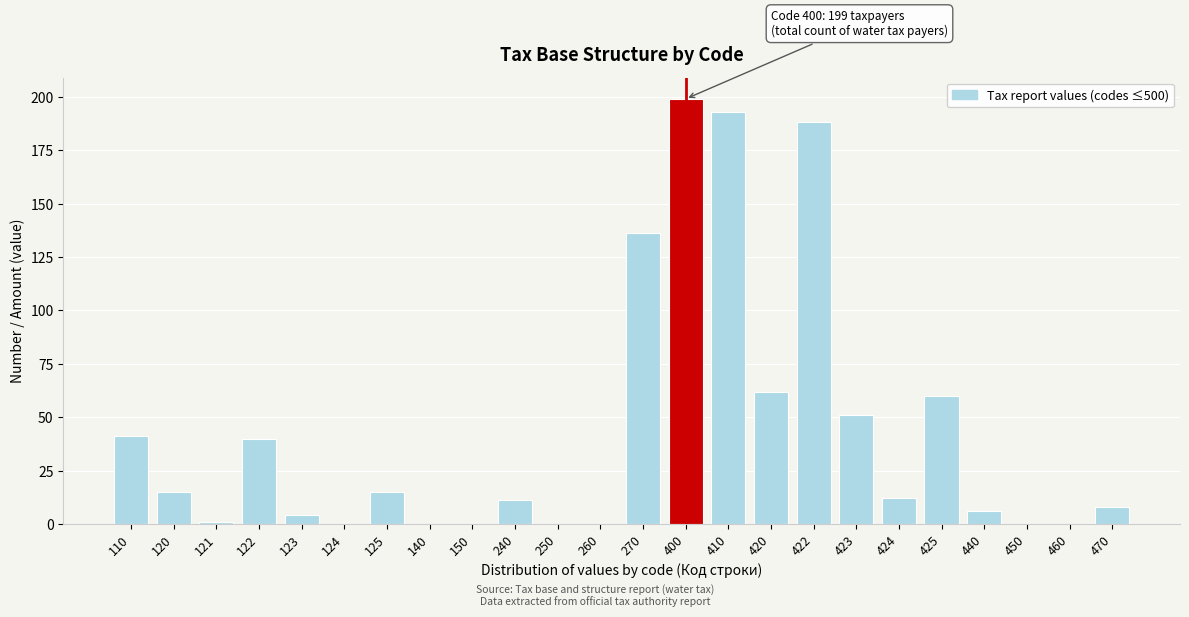

Reading right to left, what are all the values shown in this chart?

470=8	460=0	450=0	440=6	425=60	424=12	423=51	422=188	420=62	410=193	400=199	270=136	260=0	250=0	240=11	150=0	140=0	125=15	124=0	123=4	122=40	121=1	120=15	110=41